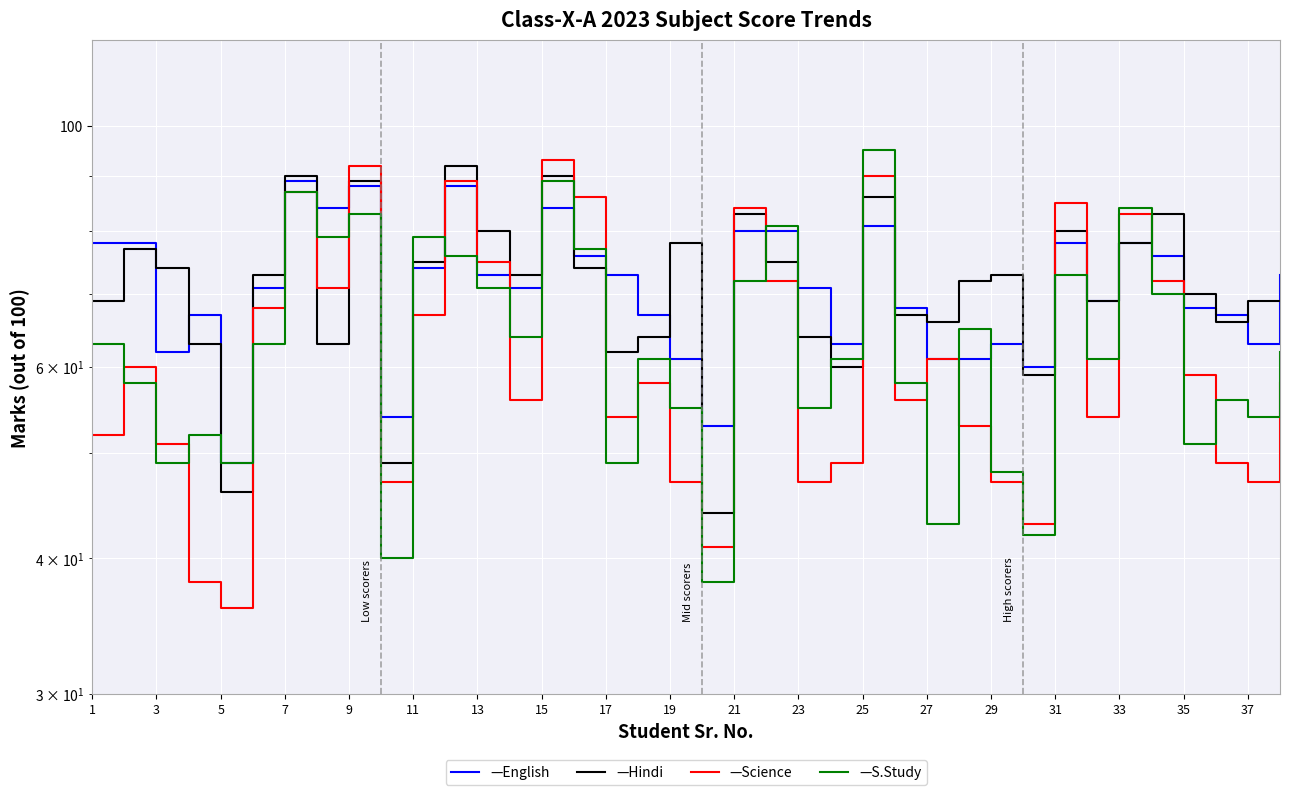

After their last crossing, which series has the higher values: Hindi or S.Study?

Hindi